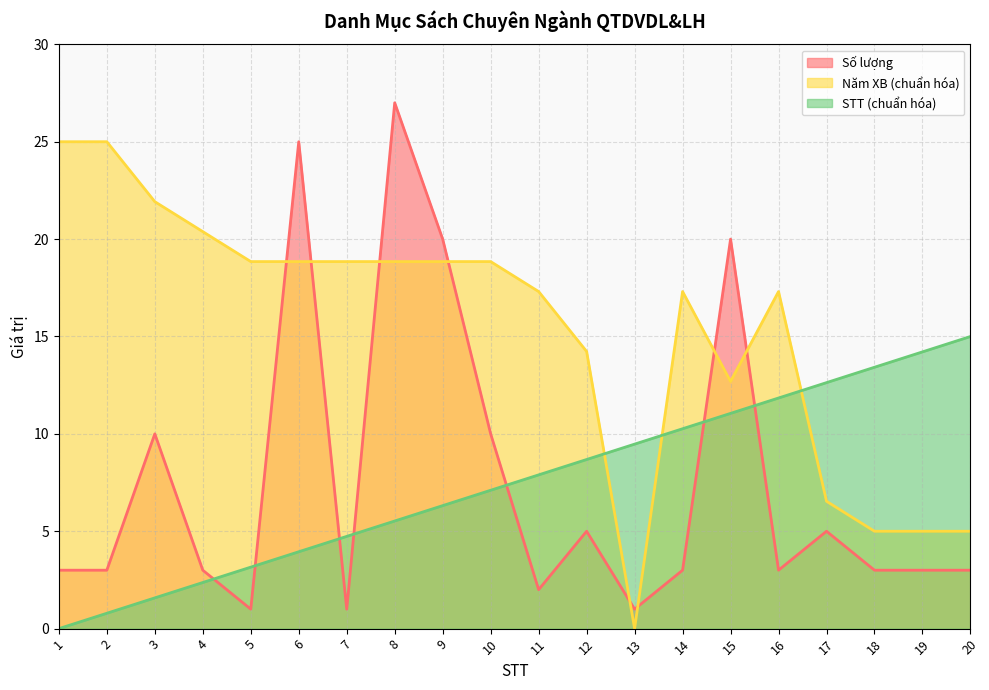

What is the maximum value shown in the chart?

27.0